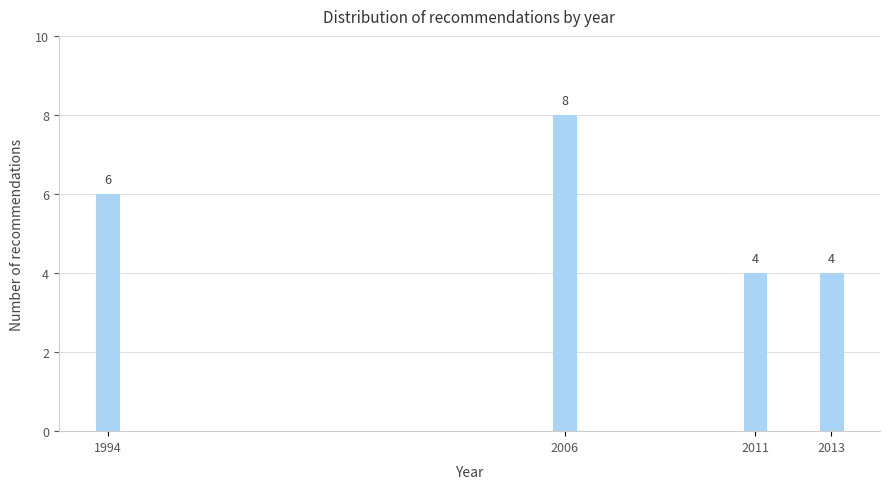

Reading left to right, what are all the values shown in this chart?

6	8	4	4